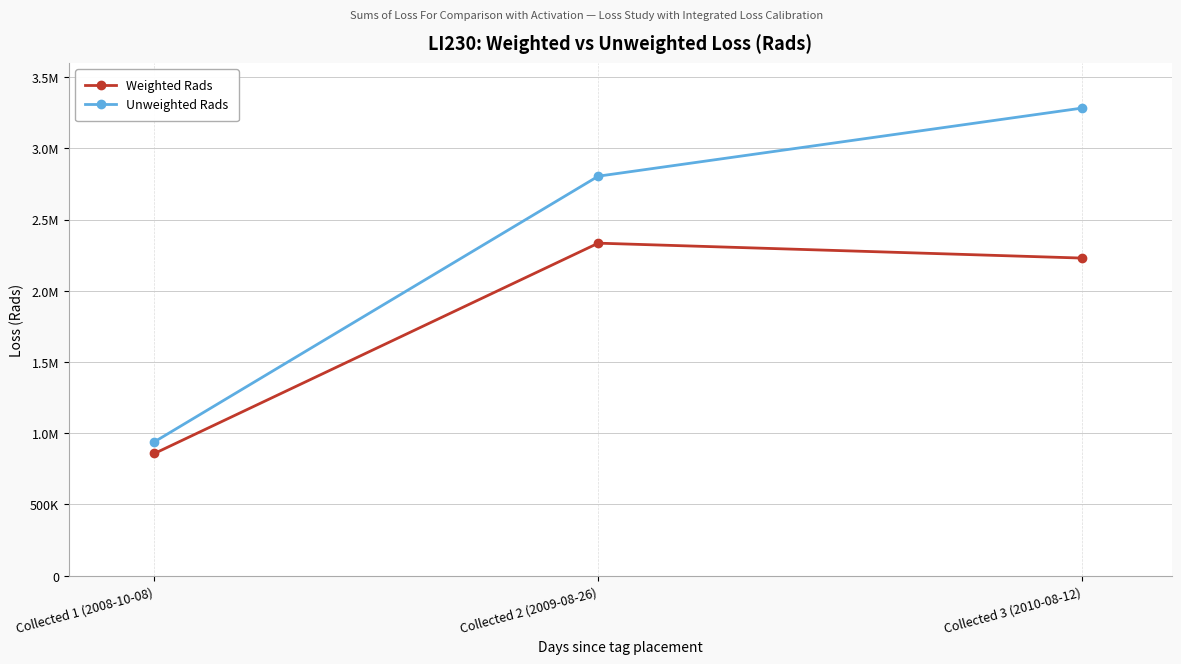

At which category is the sum across all series the highest?

Collected 3 (2010-08-12)